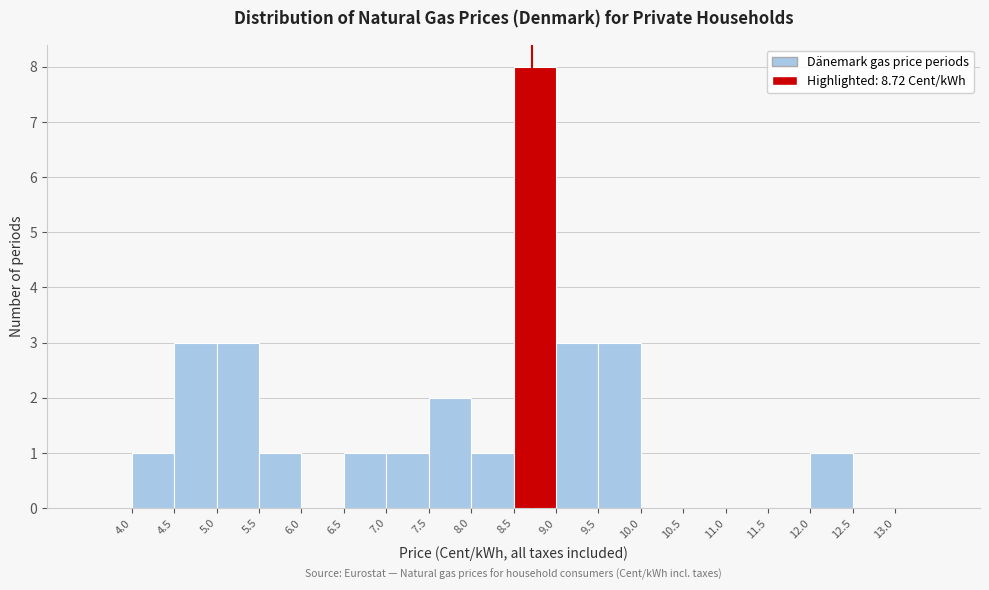

Reading left to right, list every bar in this chart as the range it spans on the x-axis followed by its height. The values are not printed on the chart, so give them approximately, as read against the axis.

3.5 to 4.0: 0
4.0 to 4.5: 1
4.5 to 5.0: 3
5.0 to 5.5: 3
5.5 to 6.0: 1
6.0 to 6.5: 0
6.5 to 7.0: 1
7.0 to 7.5: 1
7.5 to 8.0: 2
8.0 to 8.5: 1
8.5 to 9.0: 8
9.0 to 9.5: 3
9.5 to 10.0: 3
10.0 to 10.5: 0
10.5 to 11.0: 0
11.0 to 11.5: 0
11.5 to 12.0: 0
12.0 to 12.5: 1
12.5 to 13.0: 0
13.0 to 13.5: 0